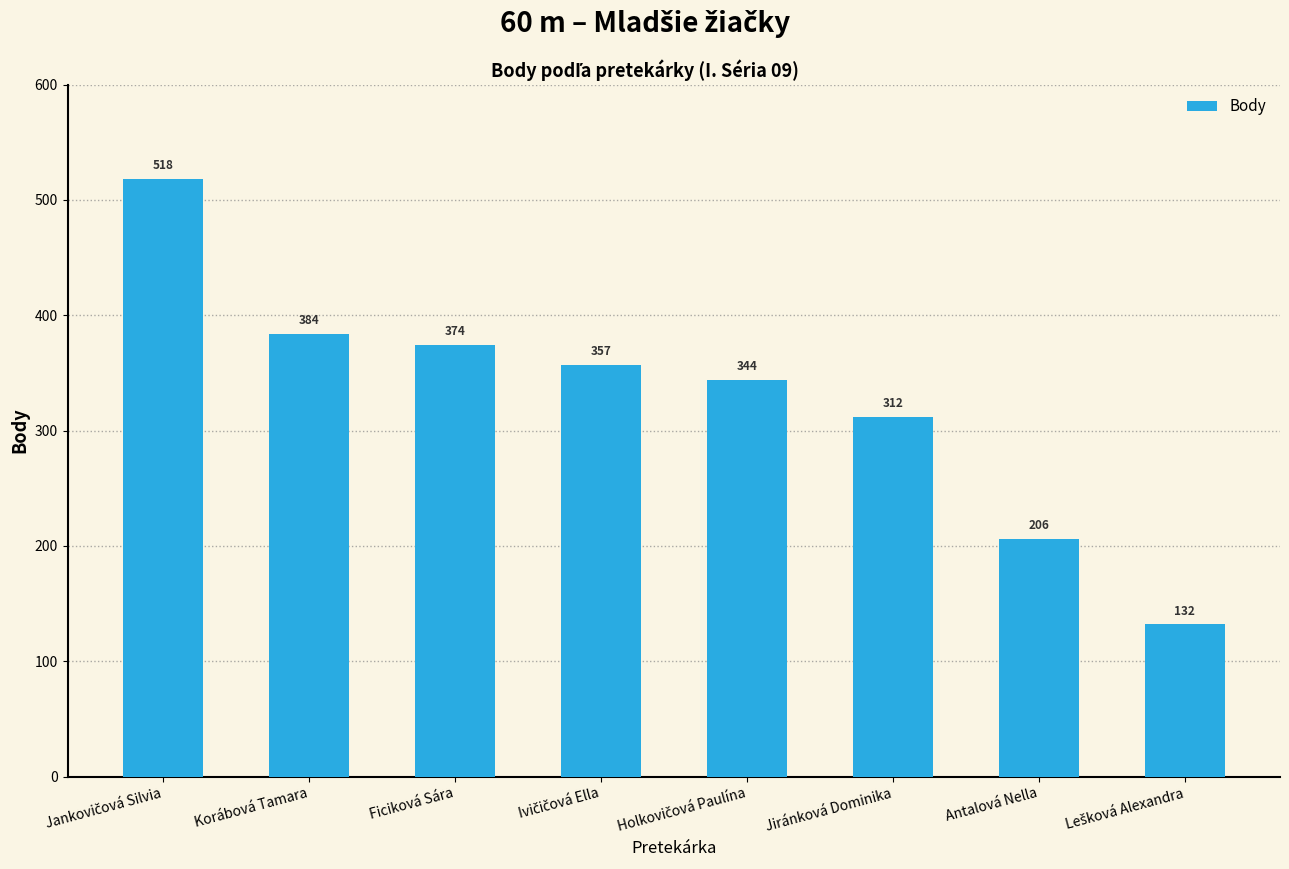

Reading right to left, what are all the values shown in this chart?

132	206	312	344	357	374	384	518